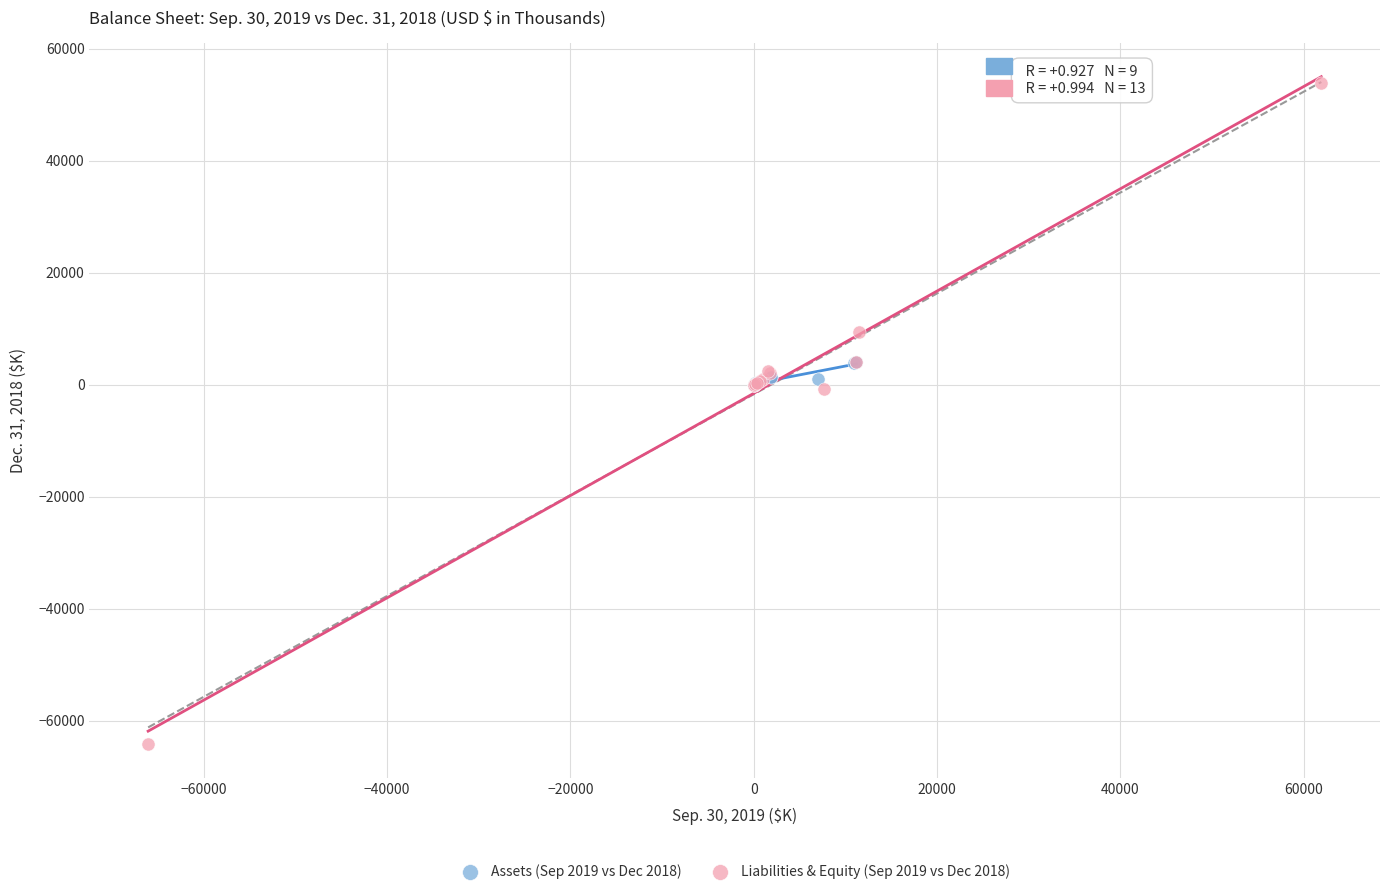

Which series has the widest spread of Y values?

Liabilities & Equity (Sep 2019 vs Dec 2018)